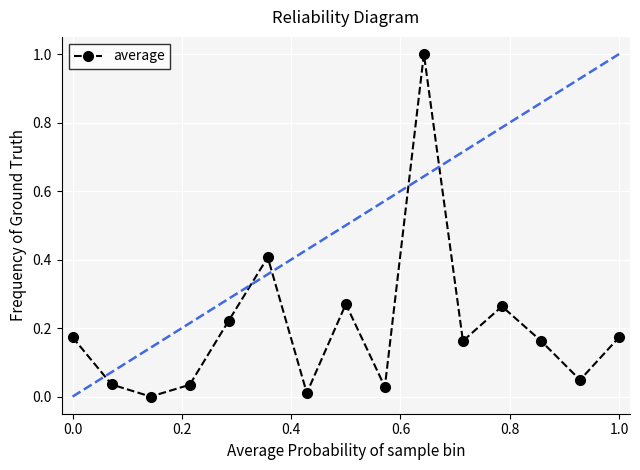

How many points are lower than both their immediate neighbors (excluding endpoints)?

5